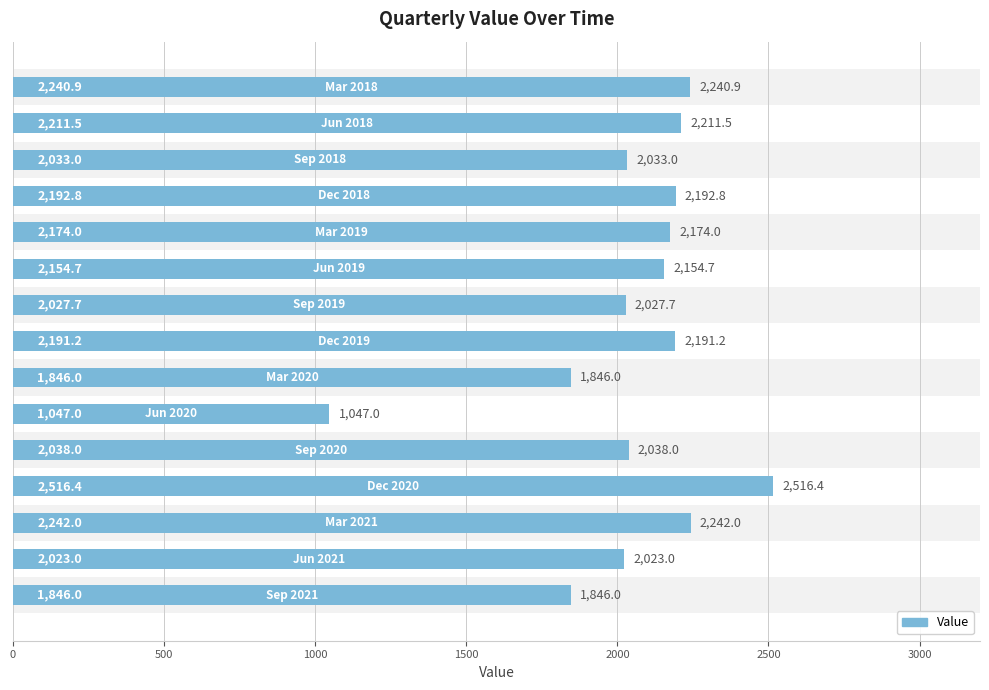

What is the greatest value displayed?

2516.4